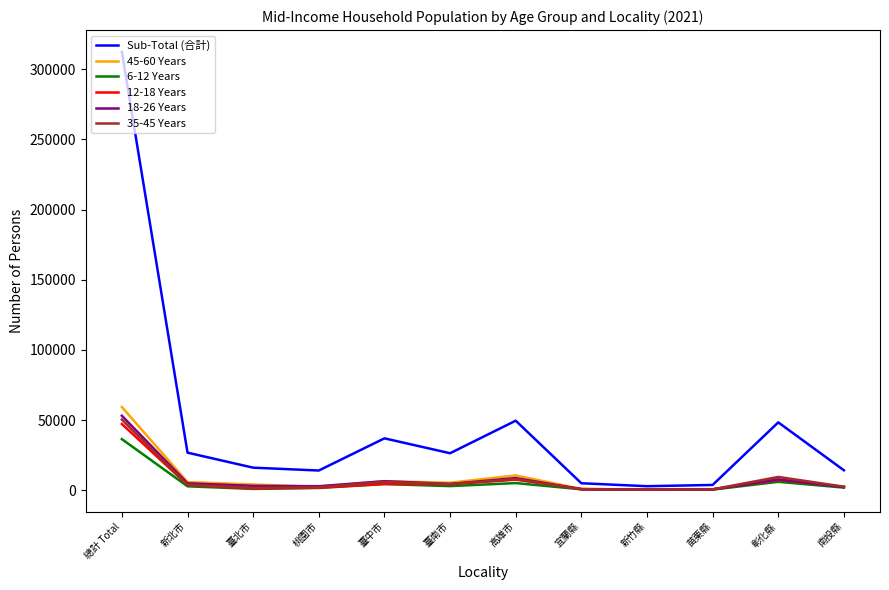

Is it true that Sub-Total (合計) equals 49573 at 高雄市?

True